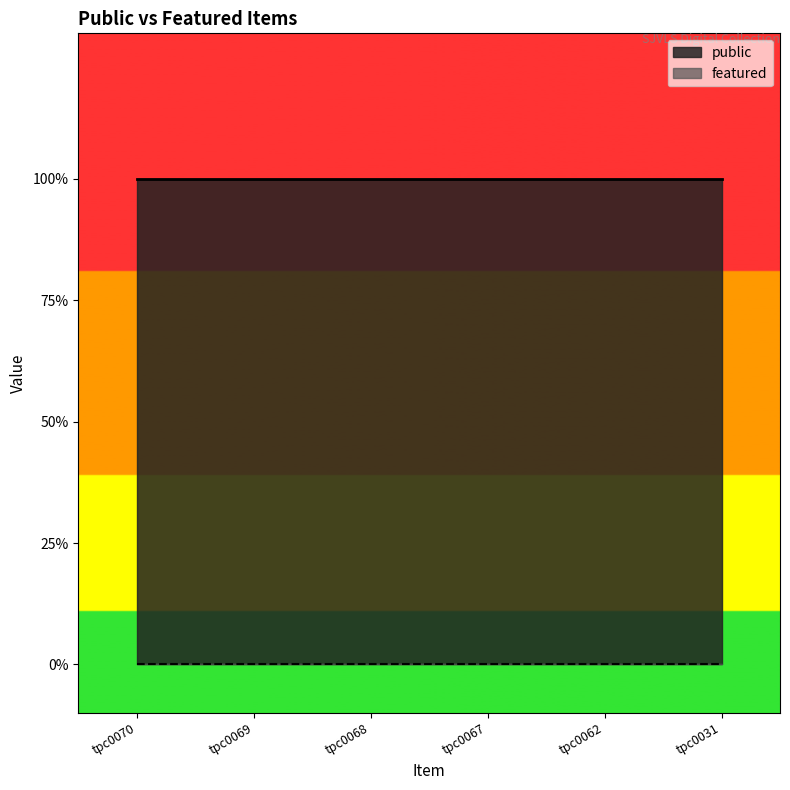

At which category does the chart reach its minimum across all series?

tpc0070